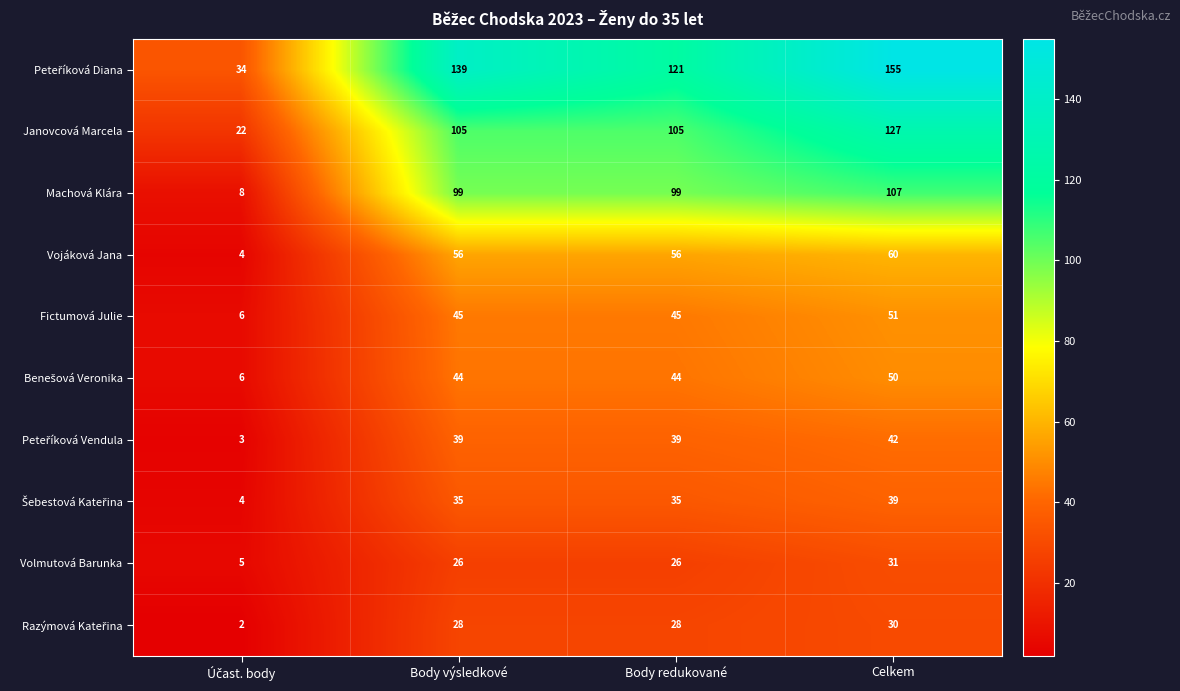

What is the minimum value shown in the chart?

2